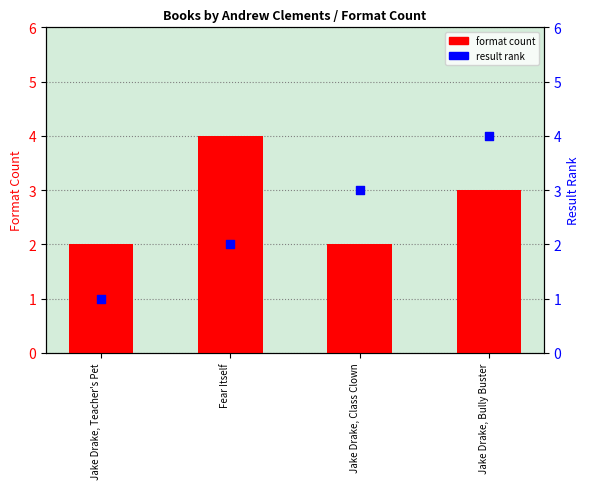

Which series reaches the minimum Y coordinate?

result rank